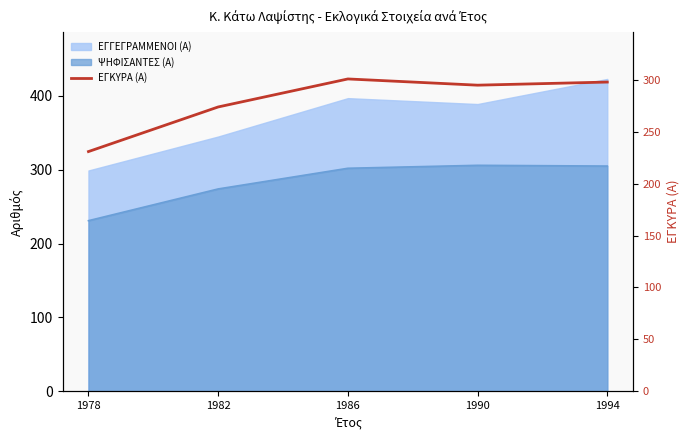

What is the smallest value displayed?

231